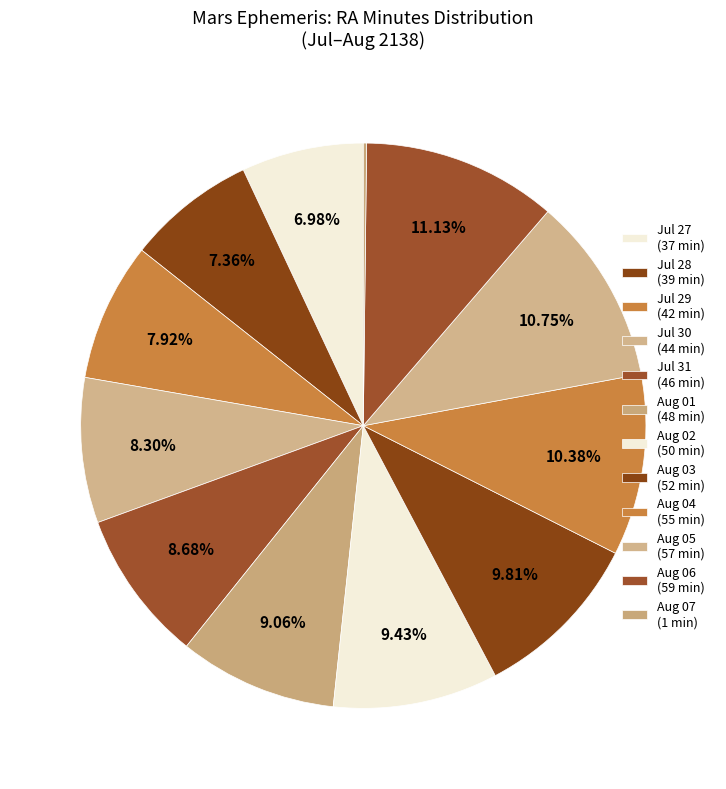

Count the number of slices in the pie.

12